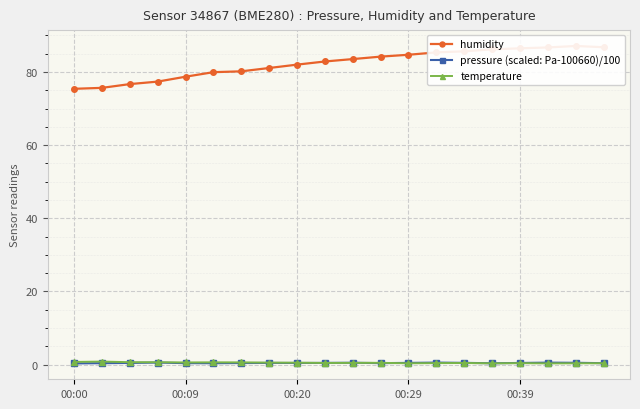

Read the temperature value at 10.

0.5